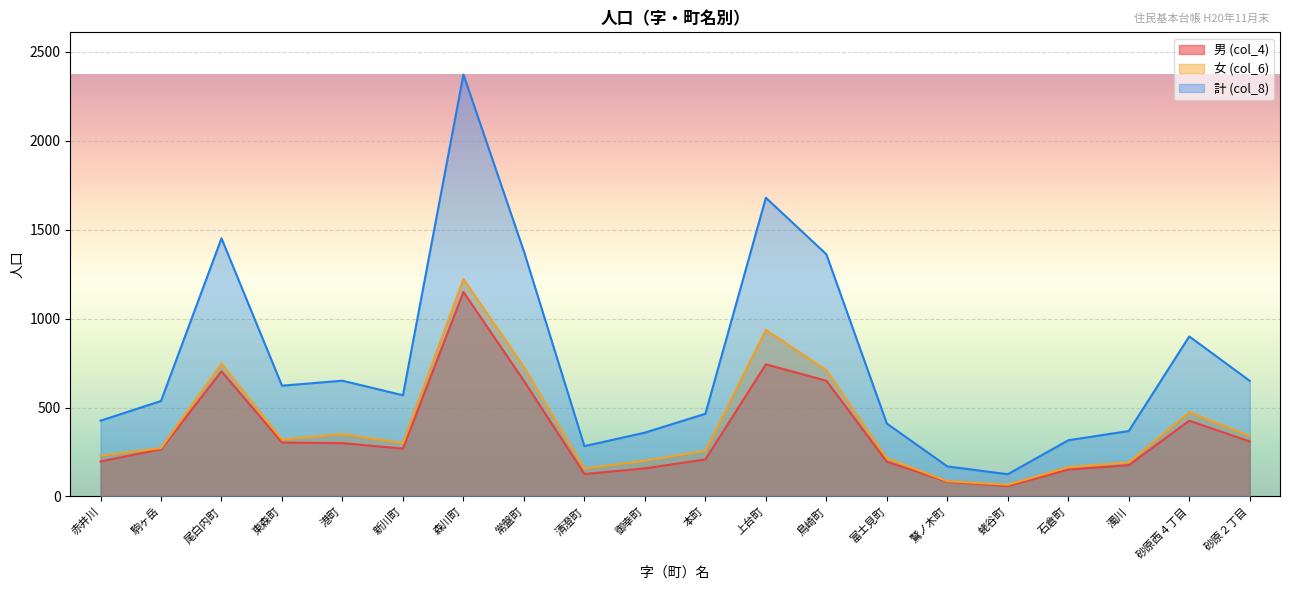

Between 港町 and 清澄町, which series saw the biggest shift?

計 (col_8)